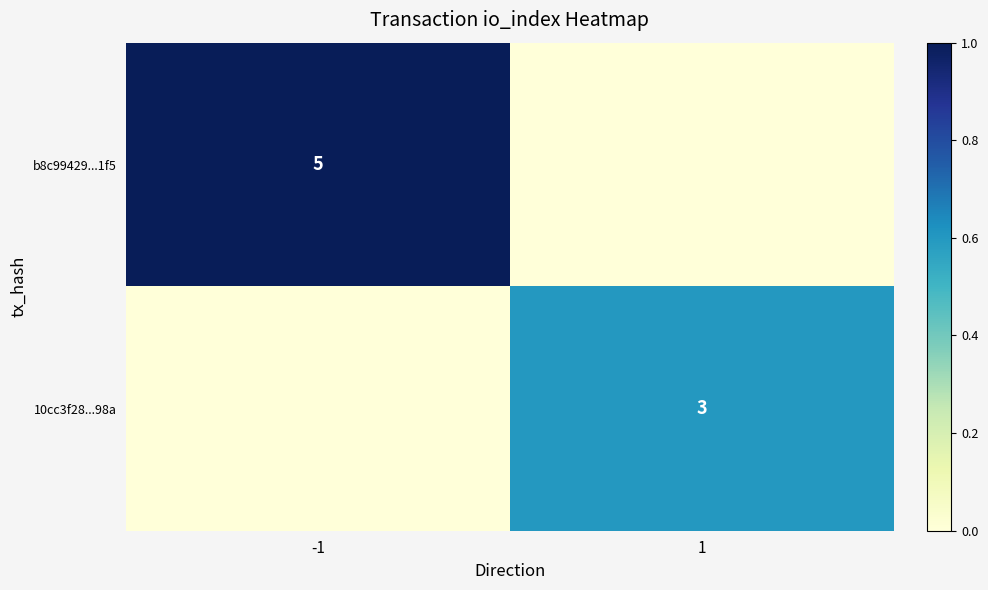

True or false: b8c99429...1f5 has a value of 2 at -1.

False